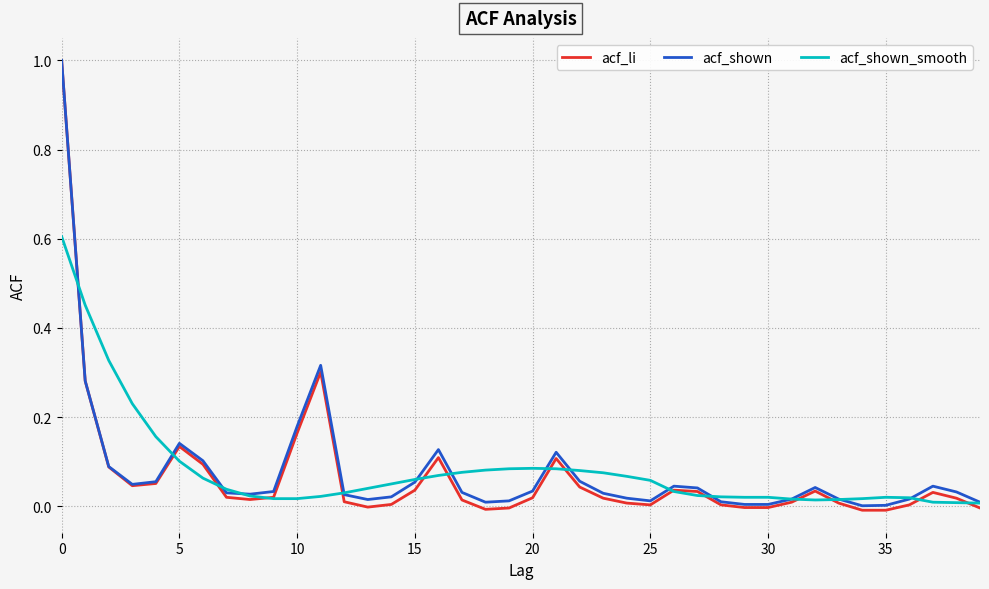

Which series has the largest range (max minus min)?

acf_li